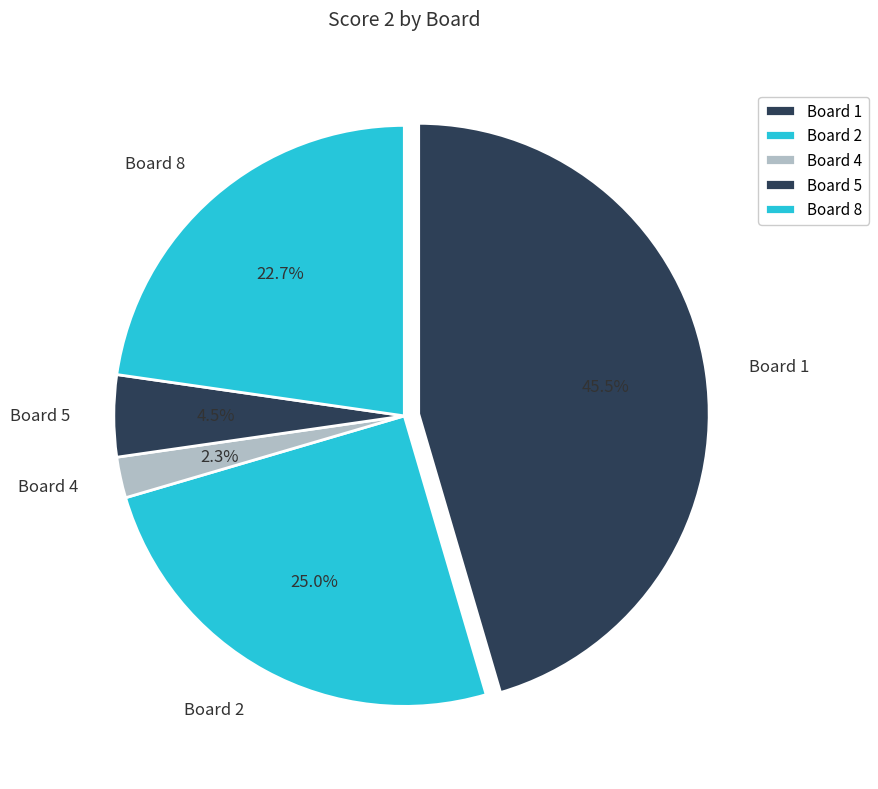

How many slices are in this pie chart?

5